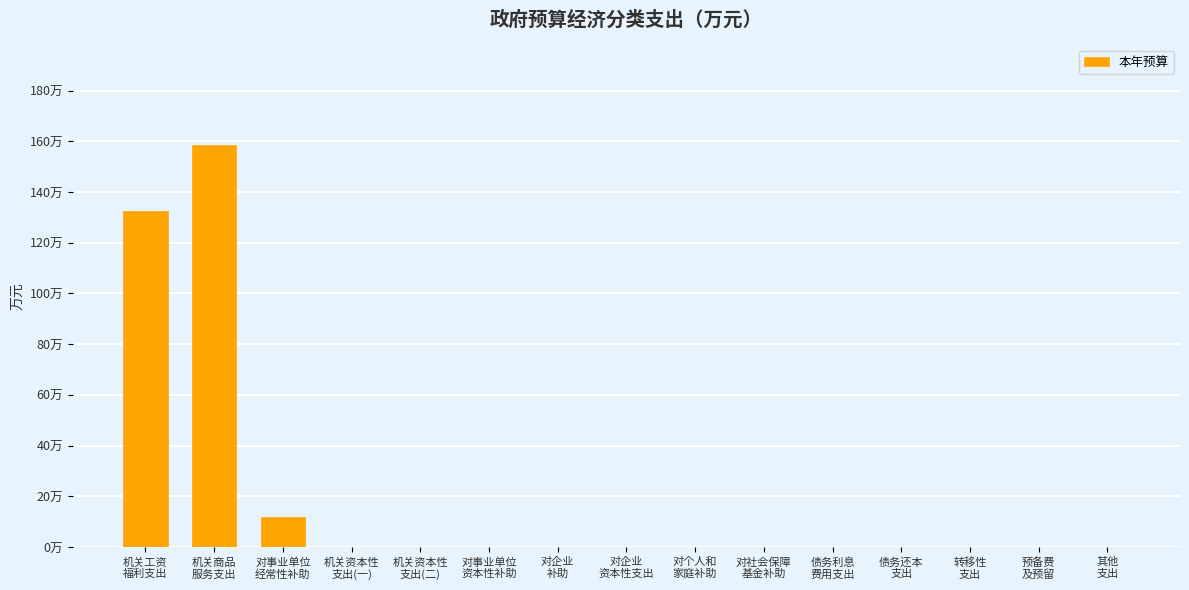

What is the label of the 3rd bar from the left?

对事业单位
经常性补助